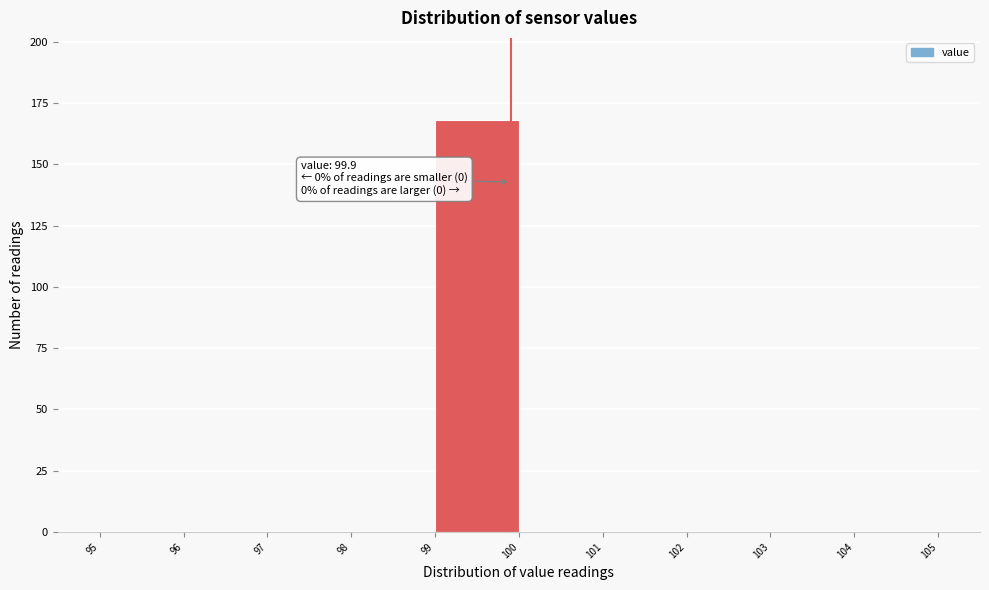

Over which range of the x-axis is the bar tallest?

99 to 100